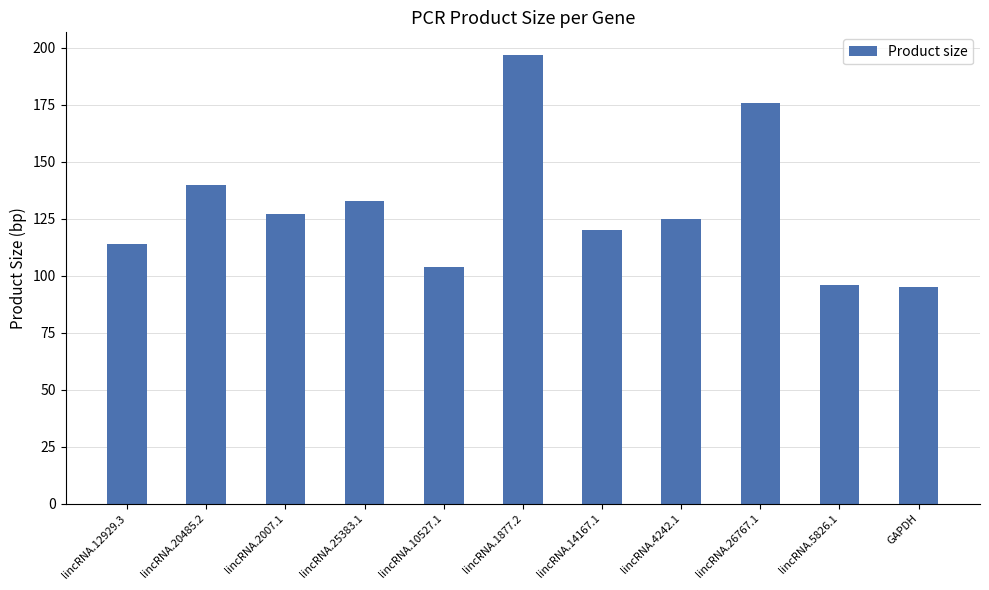

At which category does the chart reach its peak across all series?

lincRNA.1877.2